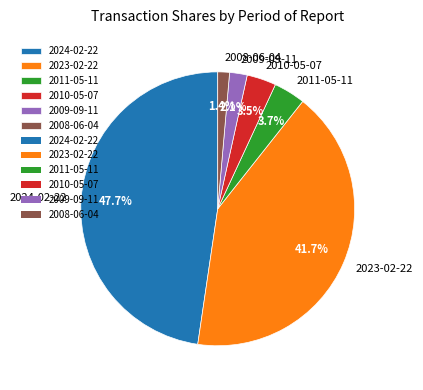

Between 2023-02-22 and 2024-02-22, which is larger?

2024-02-22